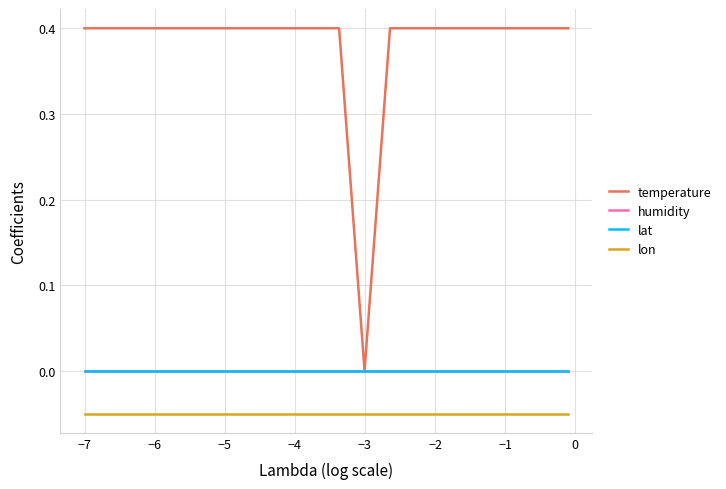

What is the average value of the lon series?

-0.1